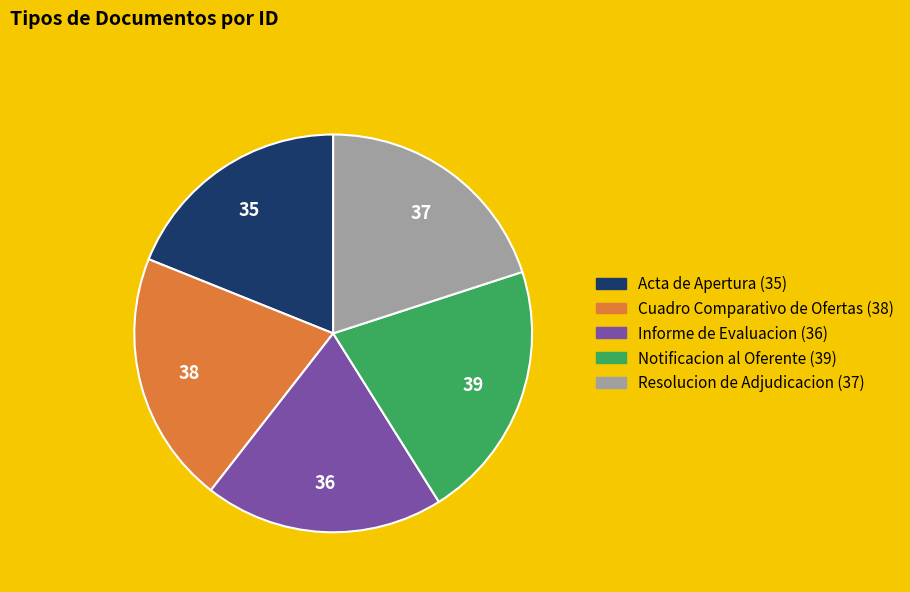

Rank the categories by value from lowest to highest.

Acta de Apertura, Informe de Evaluacion, Resolucion de Adjudicacion, Cuadro Comparativo de Ofertas, Notificacion al Oferente